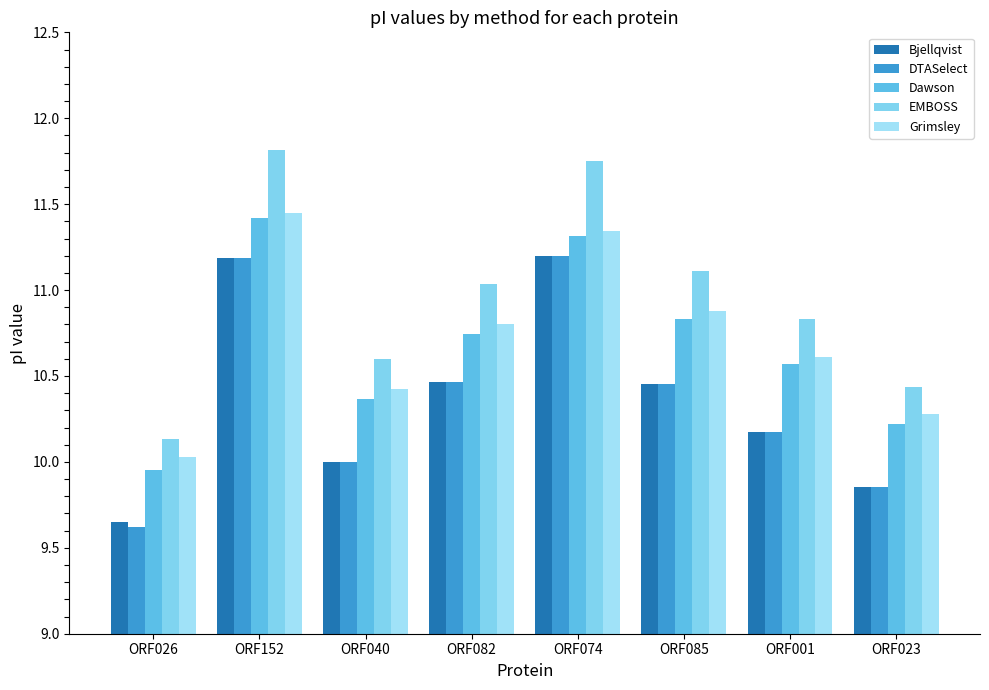

True or false: Bjellqvist has a value of 4.2 at ORF001.

False